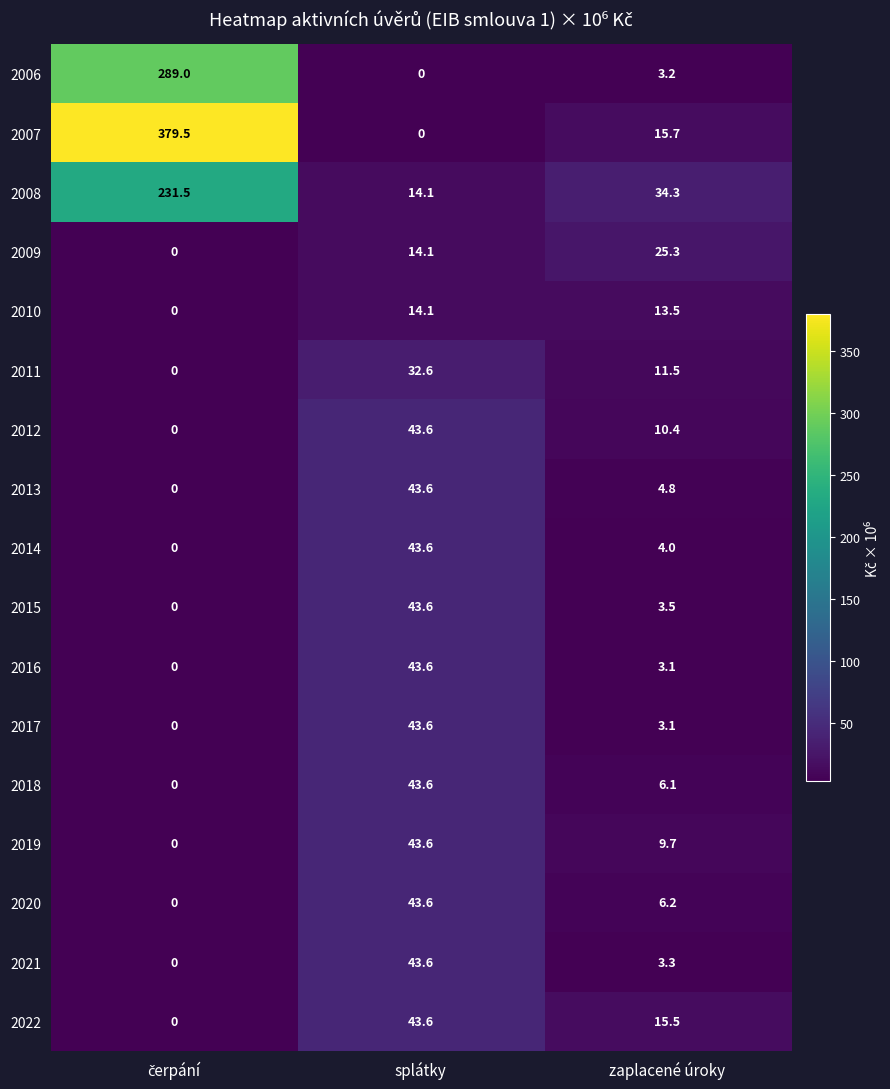

How many values in the 2018 series are below 6?

1